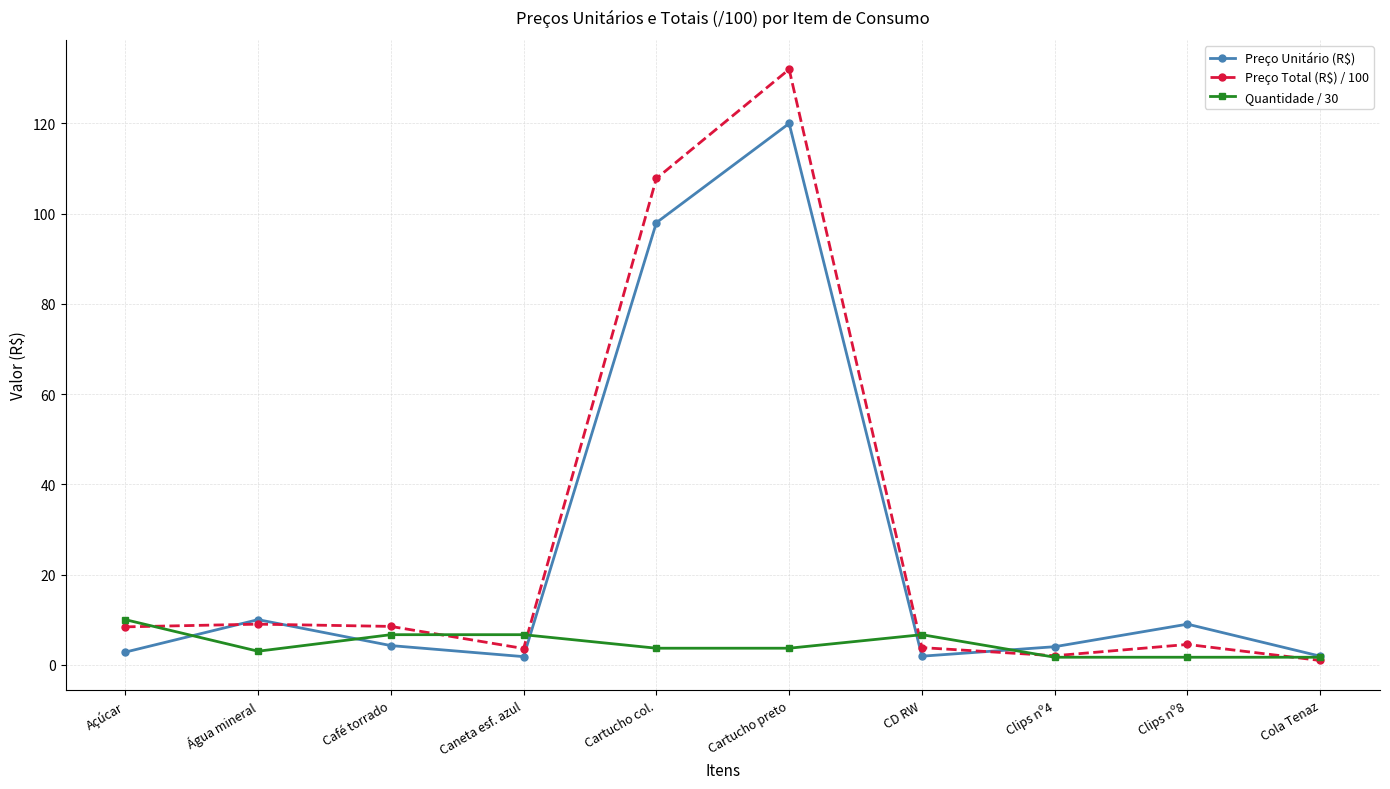

What are all the series names shown in the legend?

Preço Unitário (R$), Preço Total (R$) / 100, Quantidade / 30